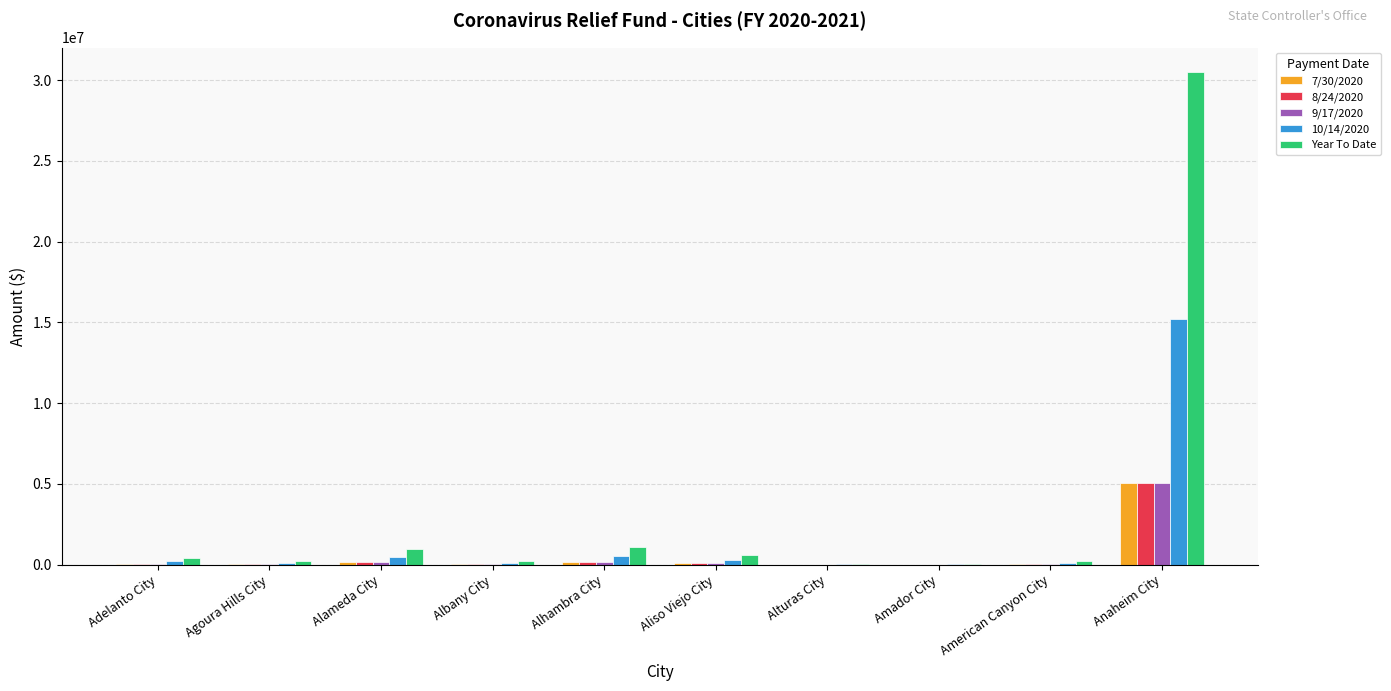

Which series has the largest total across all categories?

Year To Date